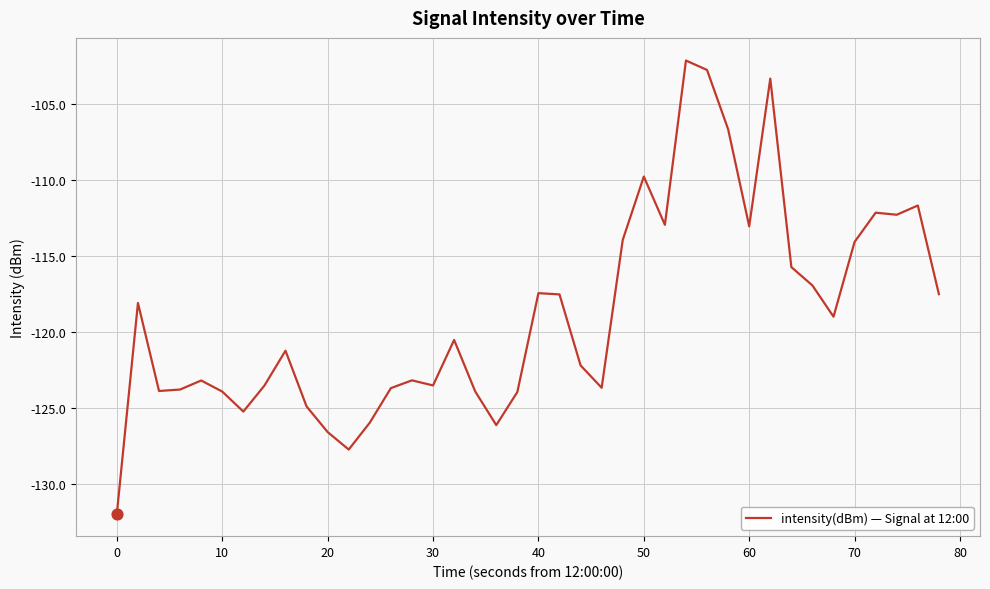

What is the greatest value displayed?

-102.2